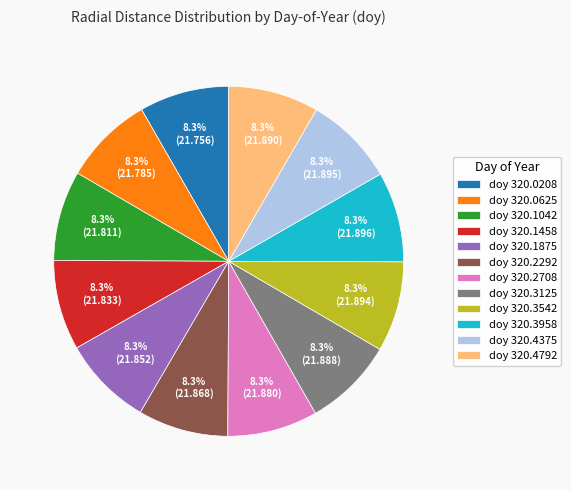

What is the ratio of the value at doy 320.1875 to the value at doy 320.1042?

1.0